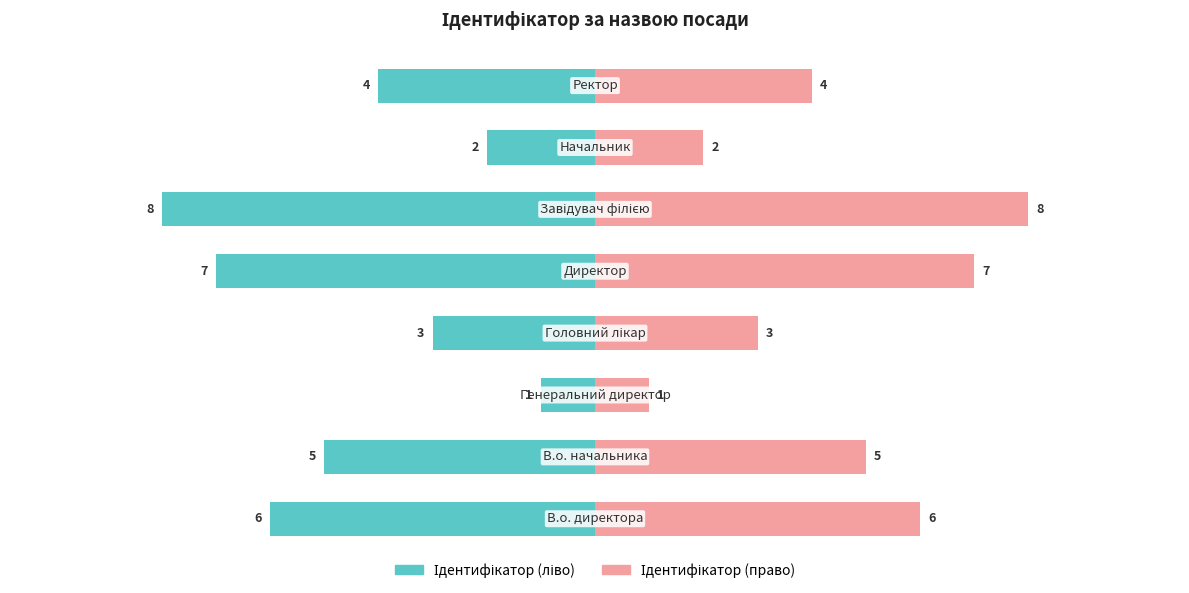

Reading left to right, extract all data points from this chart.

Ідентифікатор (ліво): -6	-5	-1	-3	-7	-8	-2	-4
Ідентифікатор (право): 6	5	1	3	7	8	2	4